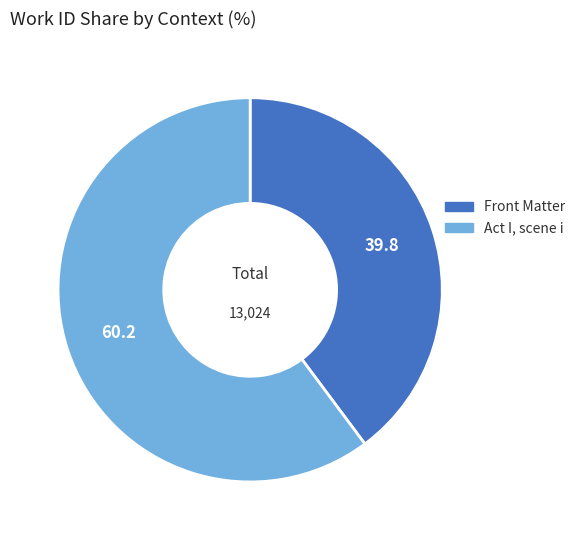

Approximately how many times larger is the value at Act I, scene i compared to Front Matter?

1.5